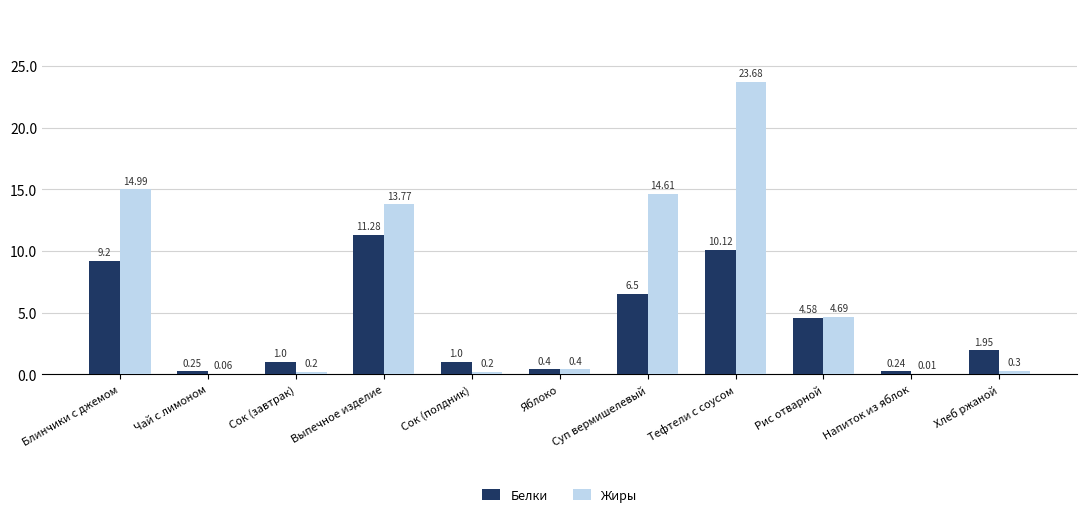

Is the value of Белки at Чай с лимоном greater than the value of Жиры at Сок (завтрак)?

Yes